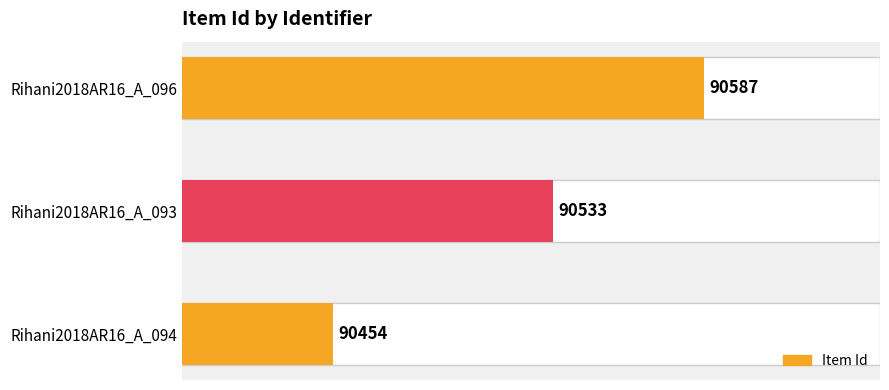

Count the values in the range 90454 to 90587.

3